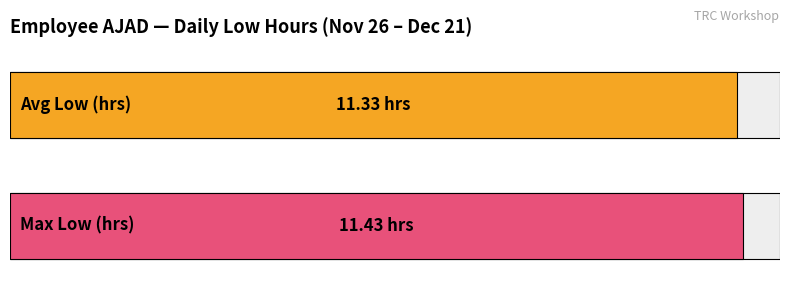

What is the greatest value displayed?

11.4